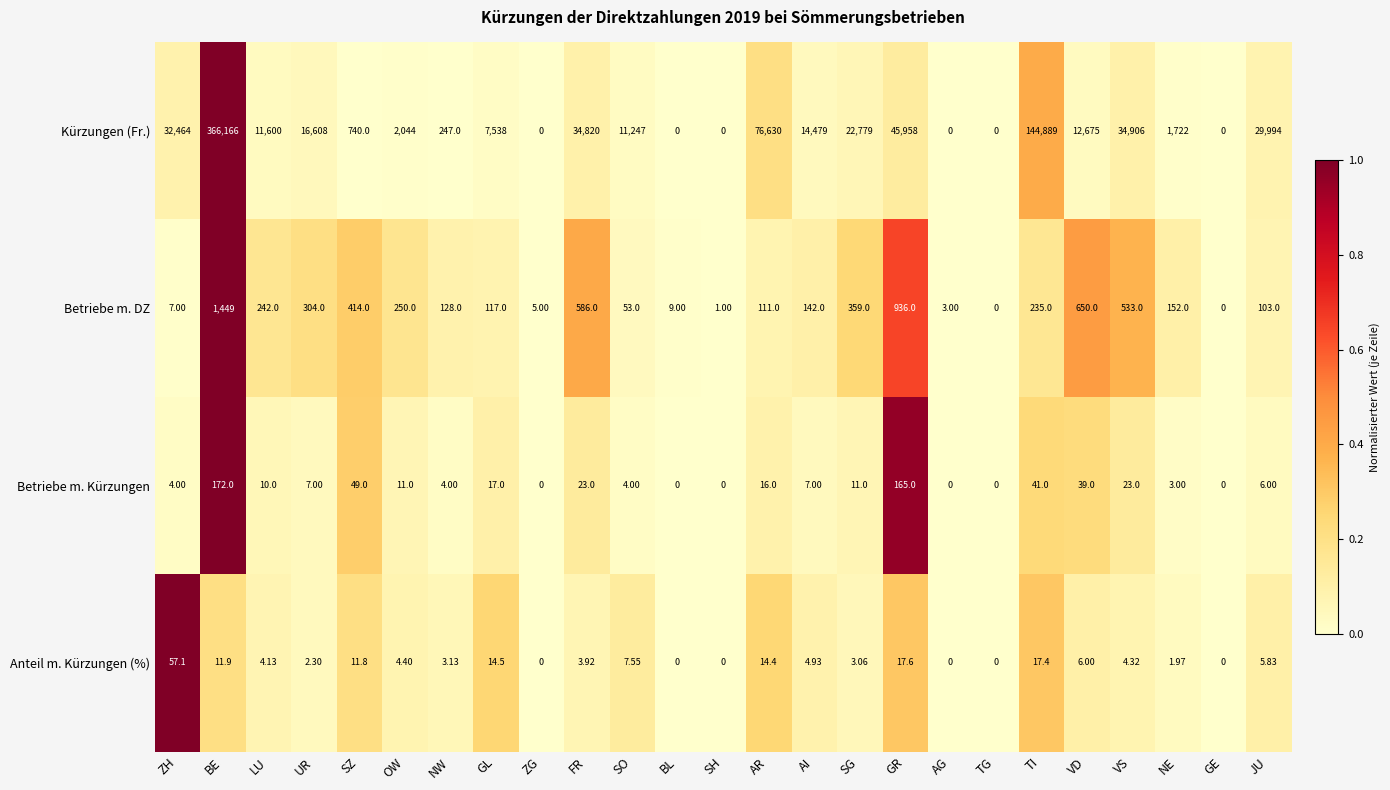

Which series has the largest total across all categories?

Kürzungen (Fr.)